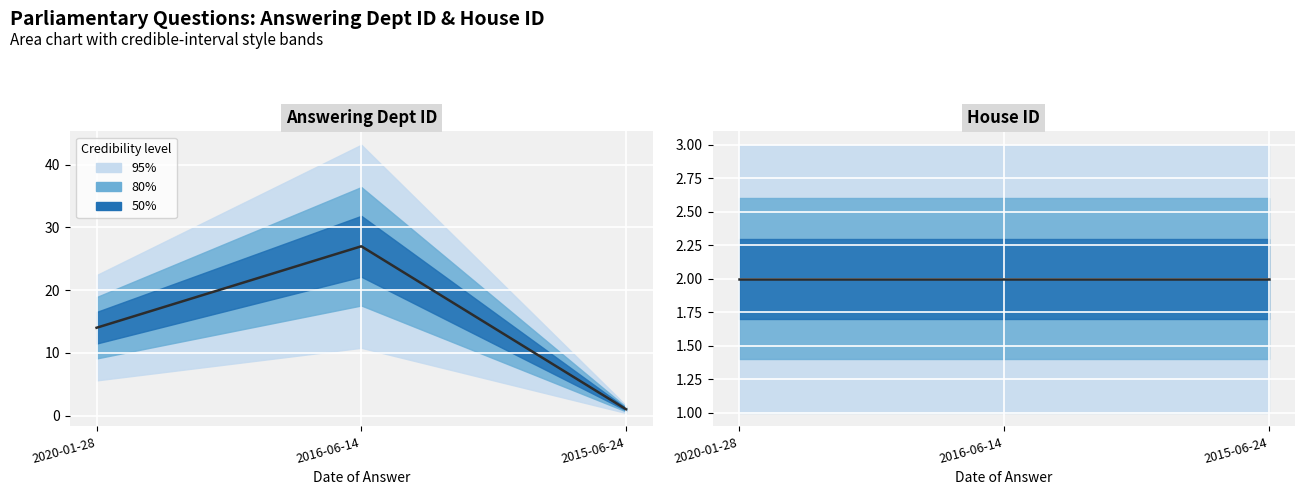

Reading left to right, list all the values displayed in this chart.

2020-01-28=14	2016-06-14=27	2015-06-24=1